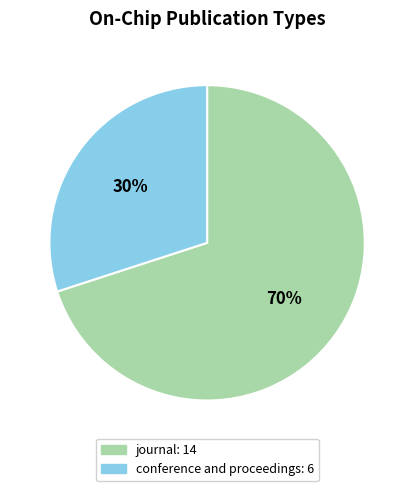

Rank the categories by value from highest to lowest.

journal, conference and proceedings